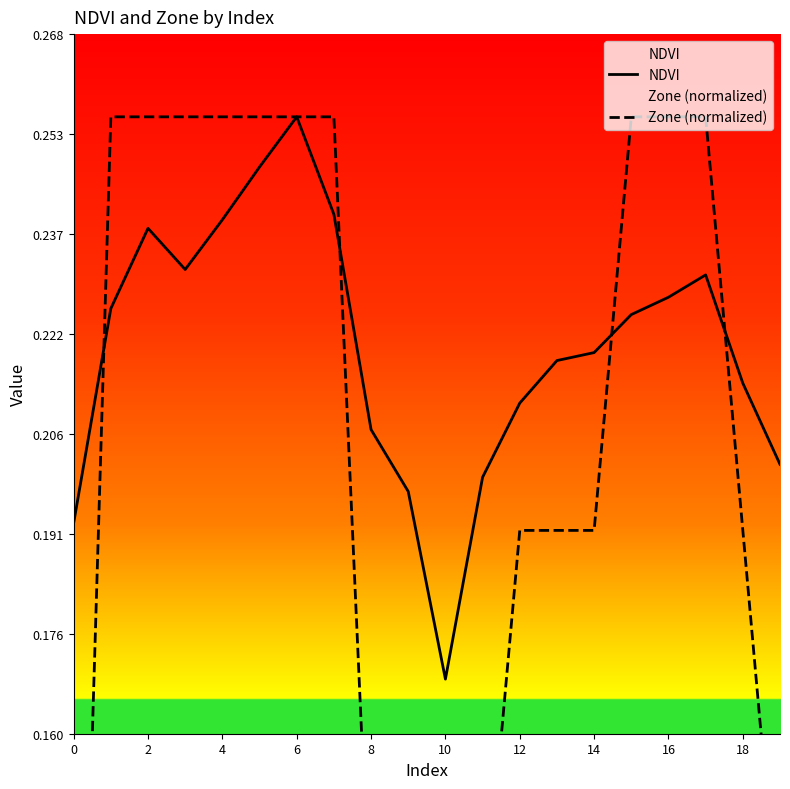

Where is Zone (normalized) nearest to the value 0?

10